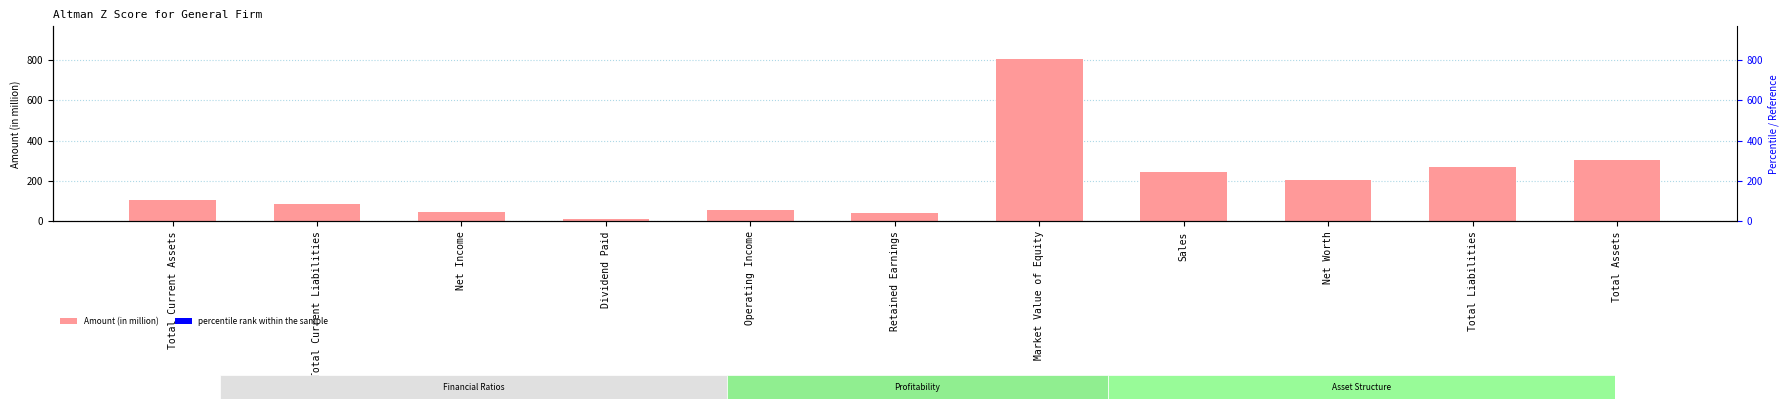

What is the value of the 8th bar from the left?

245